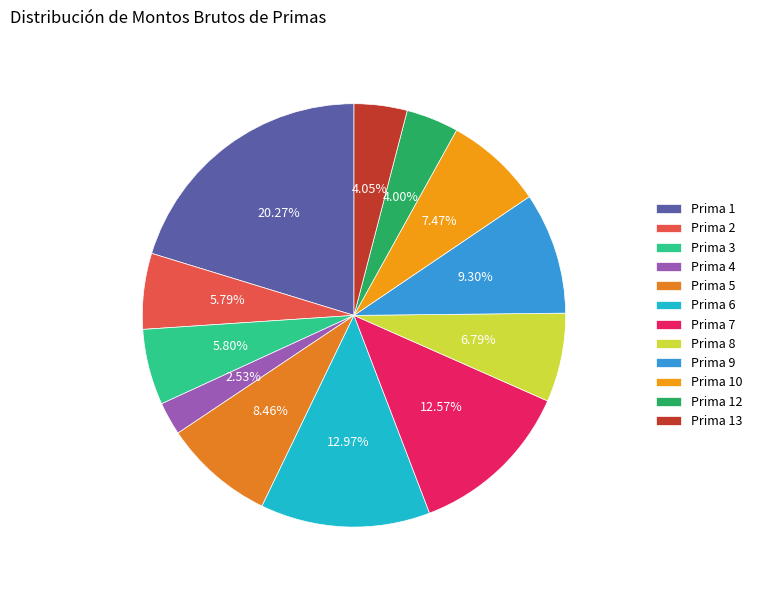

How many segments does this pie chart have?

12